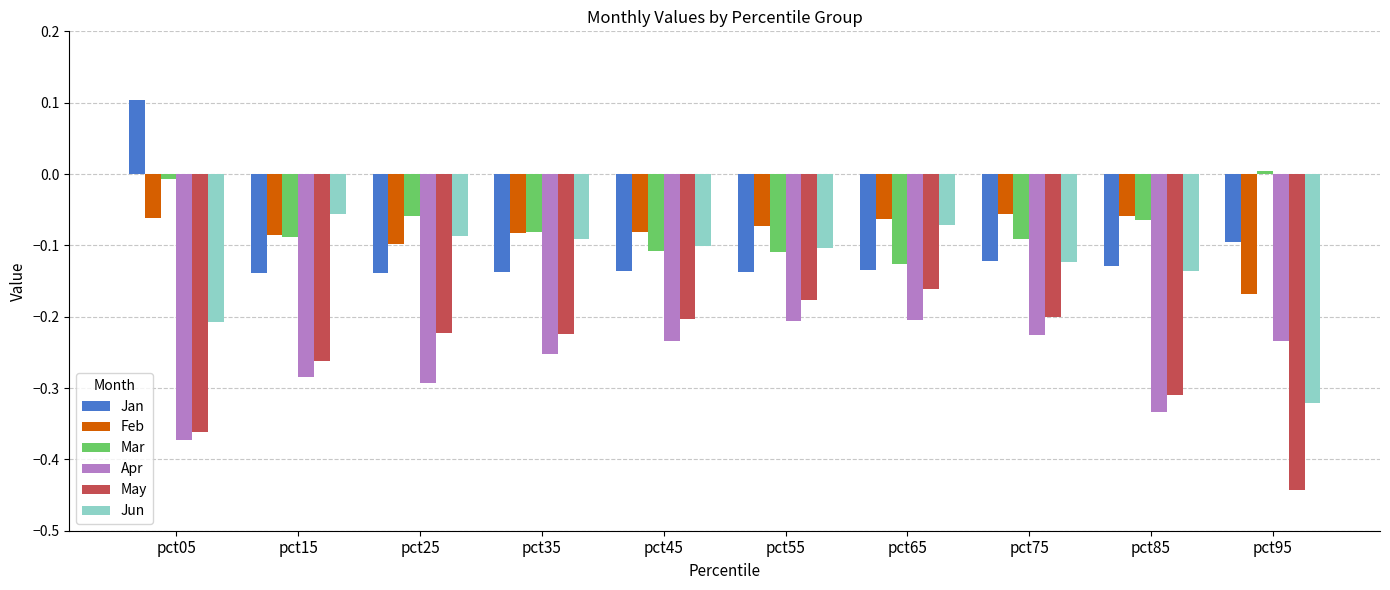

What is the sum of all Mar values?

-0.7